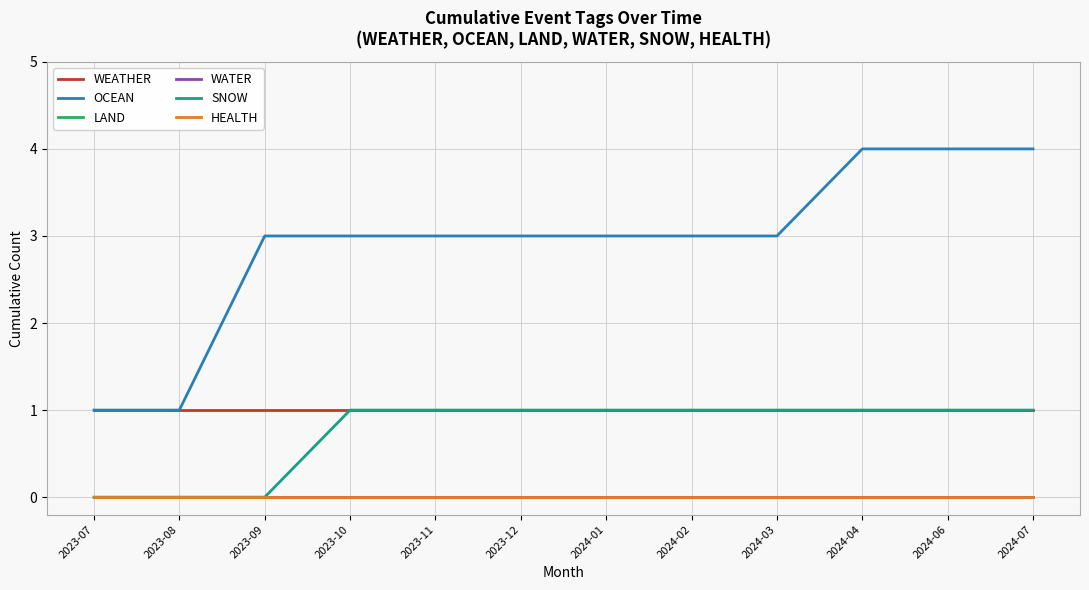

Does the chart have visible grid lines?

Yes